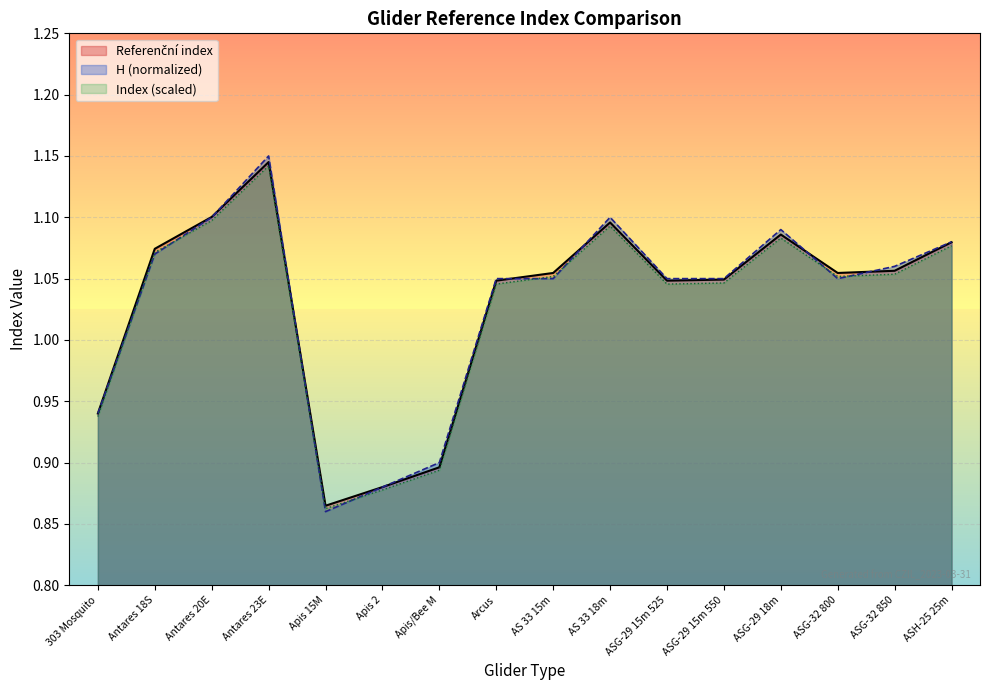

The value of H (normalized) at ASG-29 15m 525 is 1.5. True or false?

False